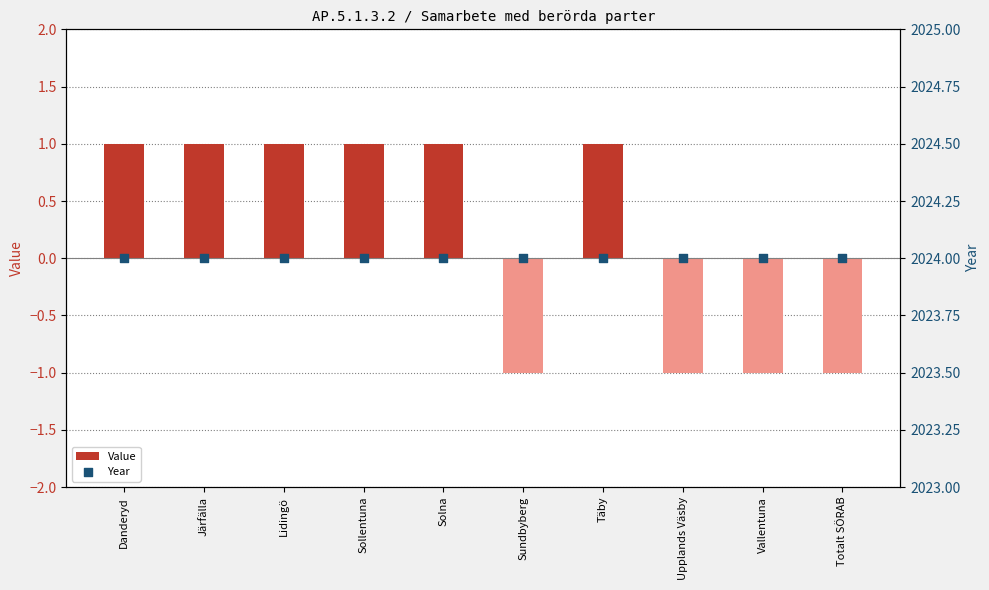

What are all the series names shown in the legend?

Value, Year